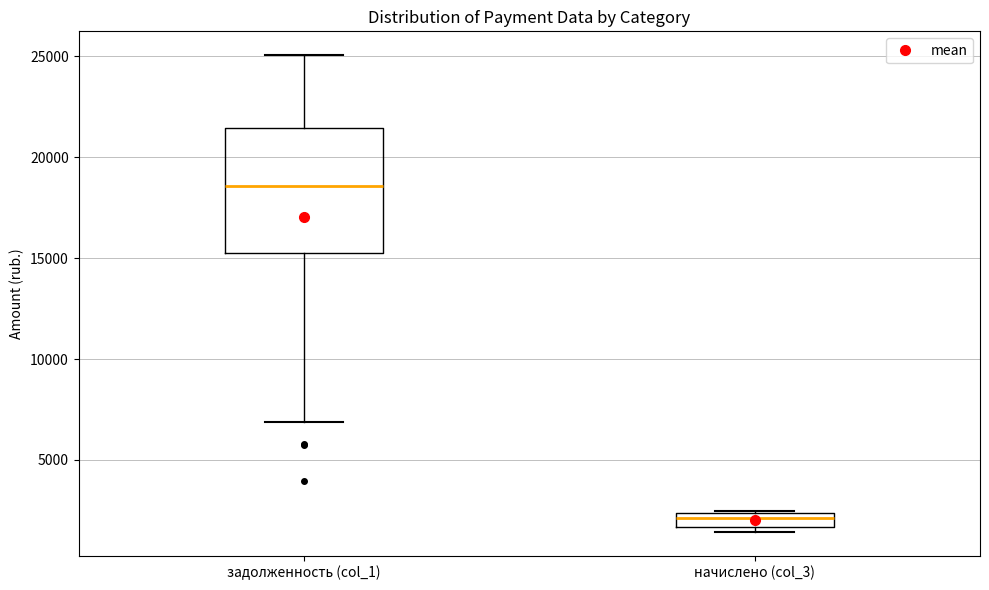

Where is the lower edge of the box for задолженность (col_1) on the y-axis? The values are not printed on the chart, so give them approximately, as read against the axis.

15500